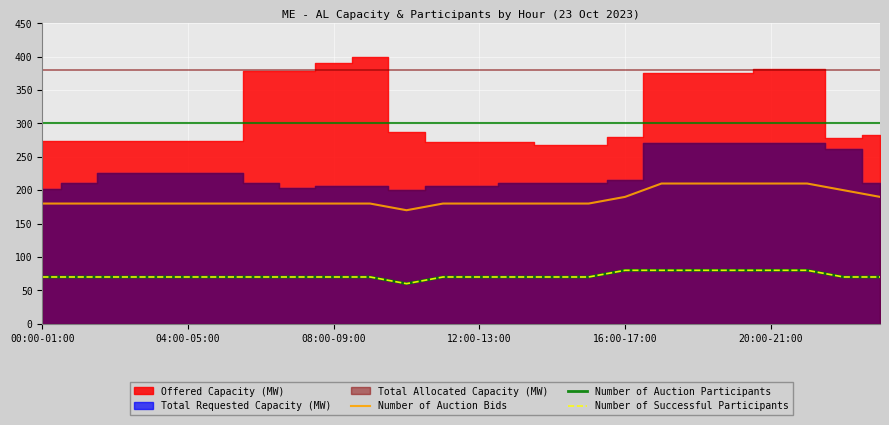

The value of Number of Auction Bids at 23 is 81. True or false?

False